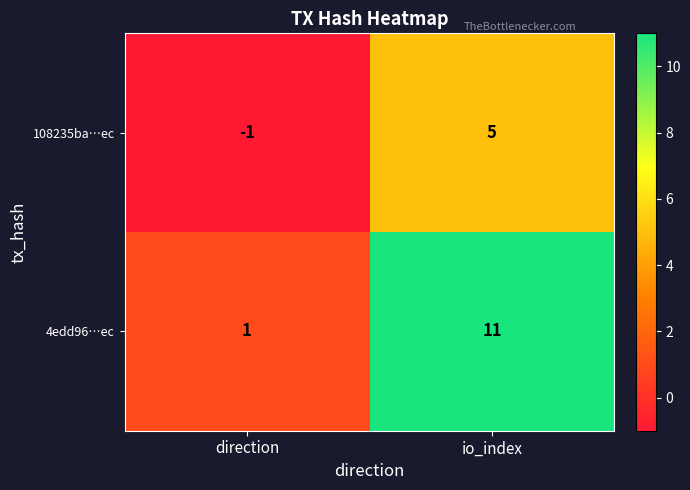

Which series has the largest total across all categories?

4edd96…ec